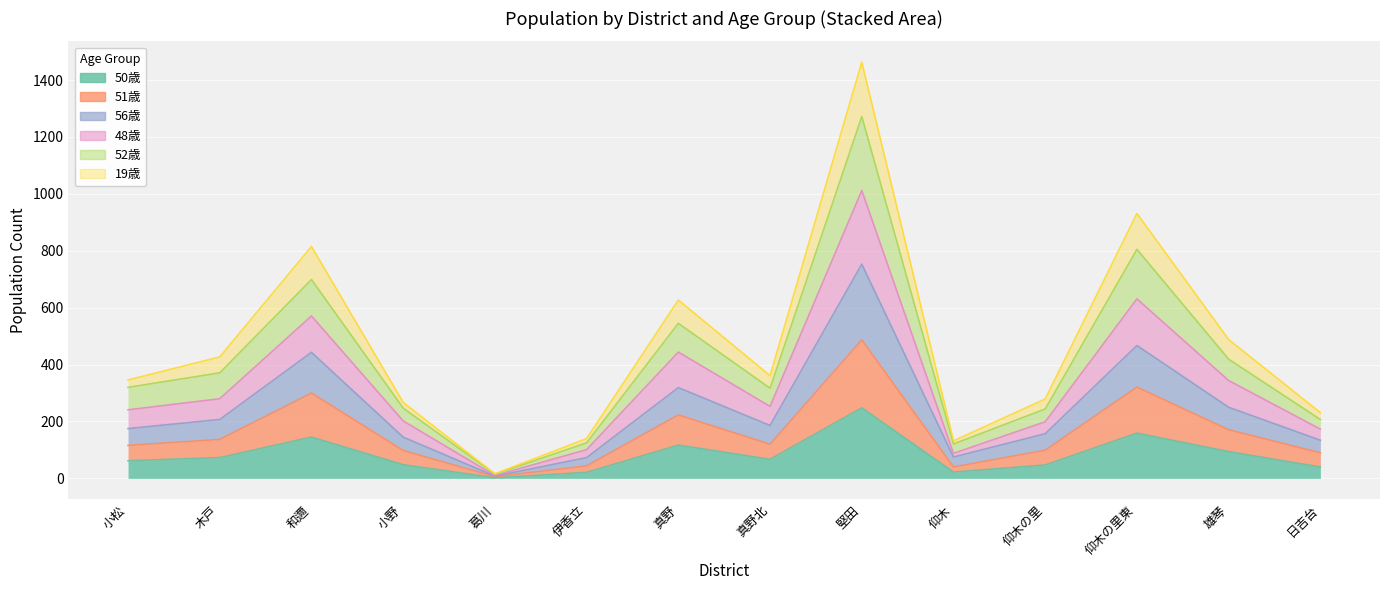

At how many categories does at least one series exceed 1128?

1